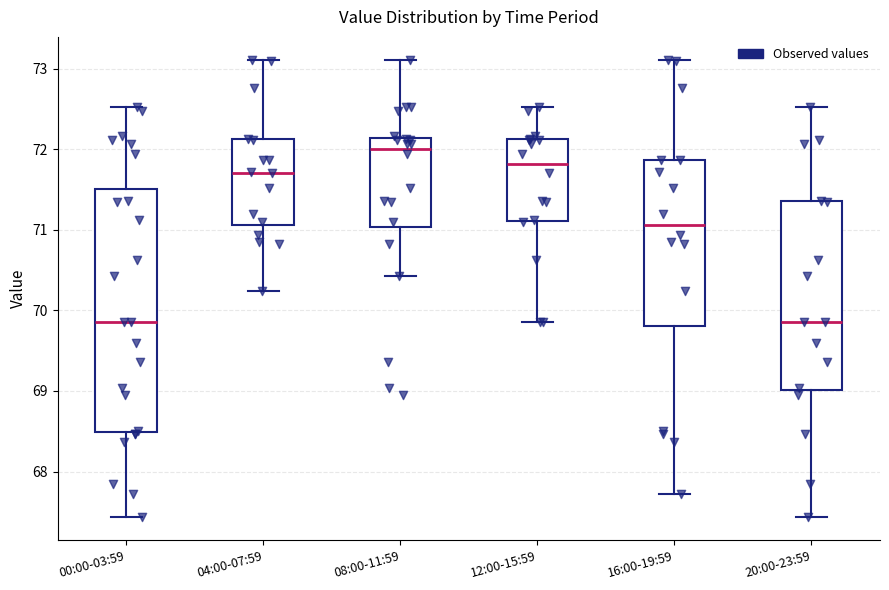

Comparing the boxes themselves (not the whiskers), which one is the tallest?

00:00-03:59